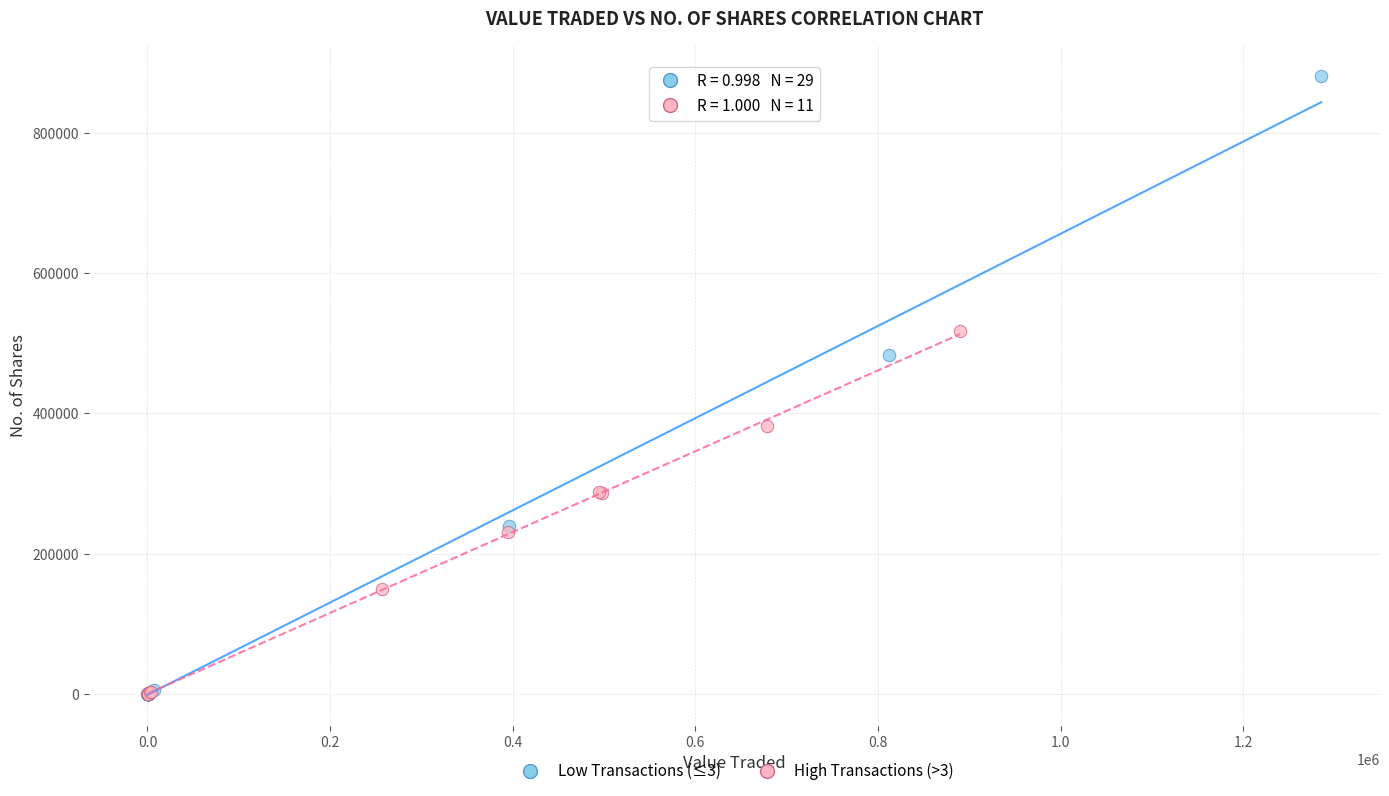

Which series contains the highest Y value?

Low Transactions (≤3)